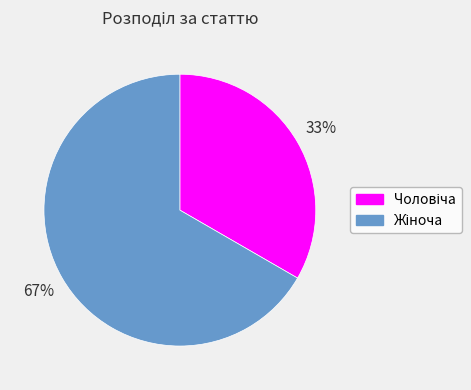

Is there a majority slice in this chart?

Yes